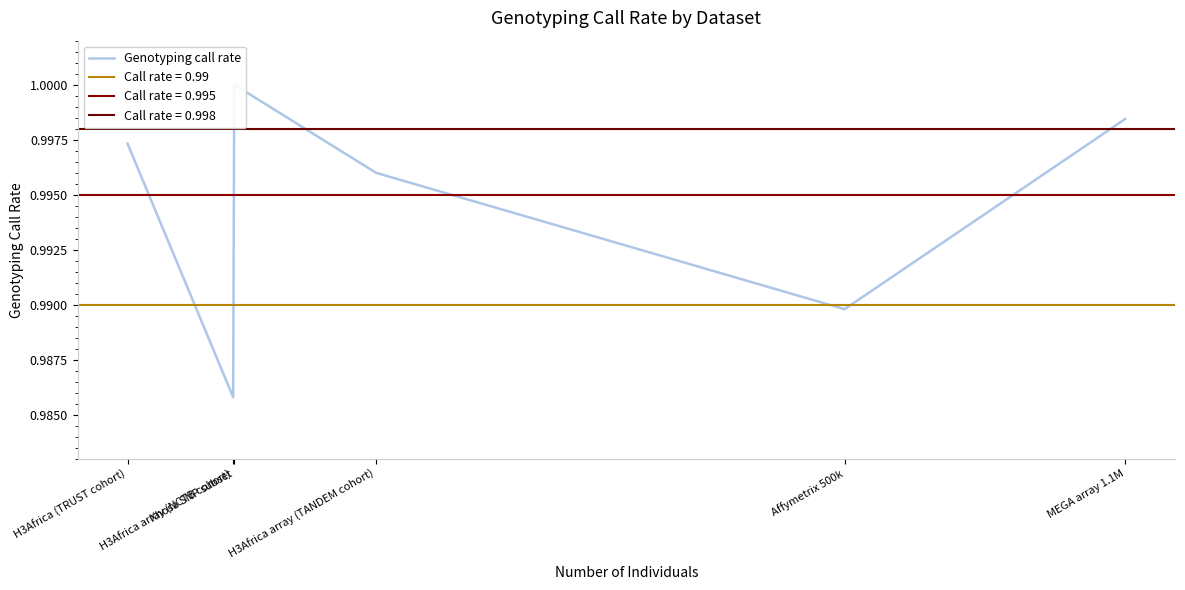

List the labels in order of value, smallest first.

H3Africa array (NCTB cohort), Affymetrix 500k, H3Africa array (TANDEM cohort), H3Africa (TRUST cohort), MEGA array 1.1M, Xhosa SNP subset